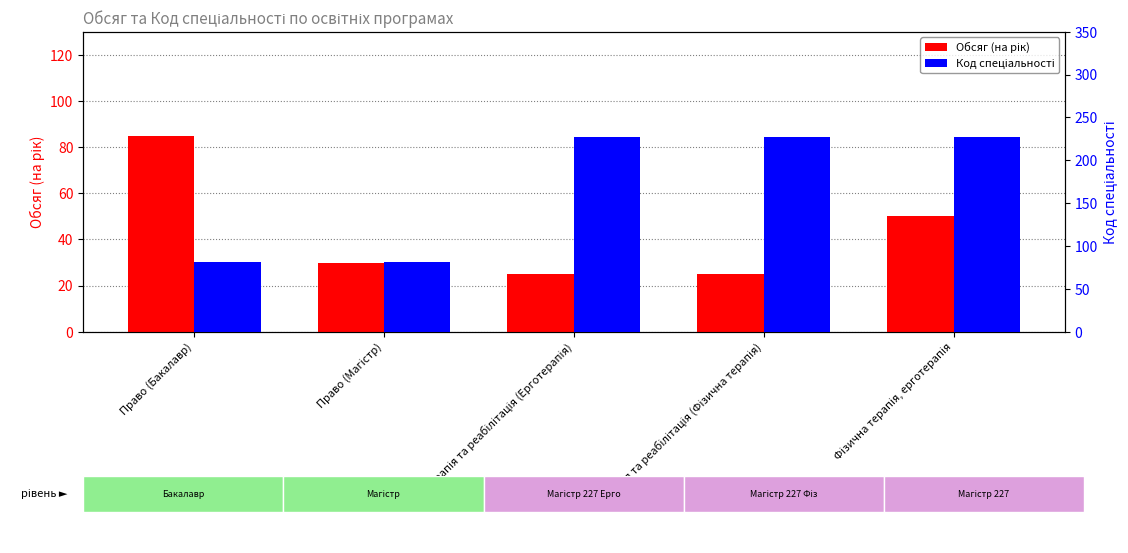

At how many categories does at least one series exceed 199?

3